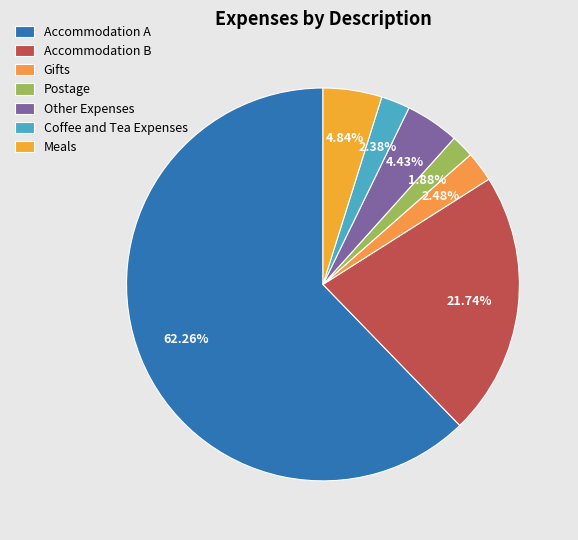

True or false: Accommodation B accounts for 22% of the total.

True